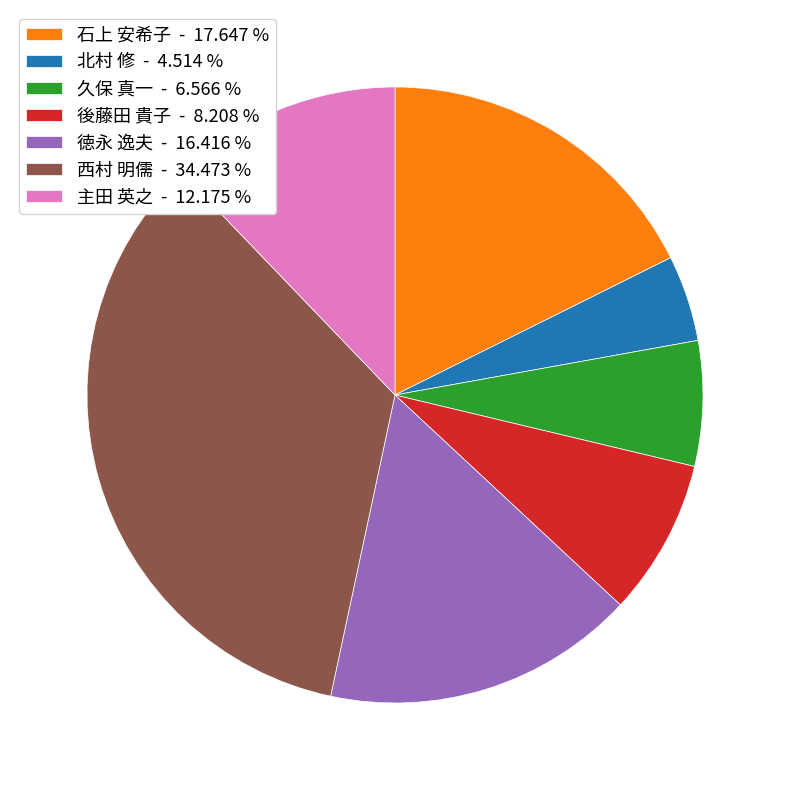

Which category has the smallest portion of the pie?

北村 修